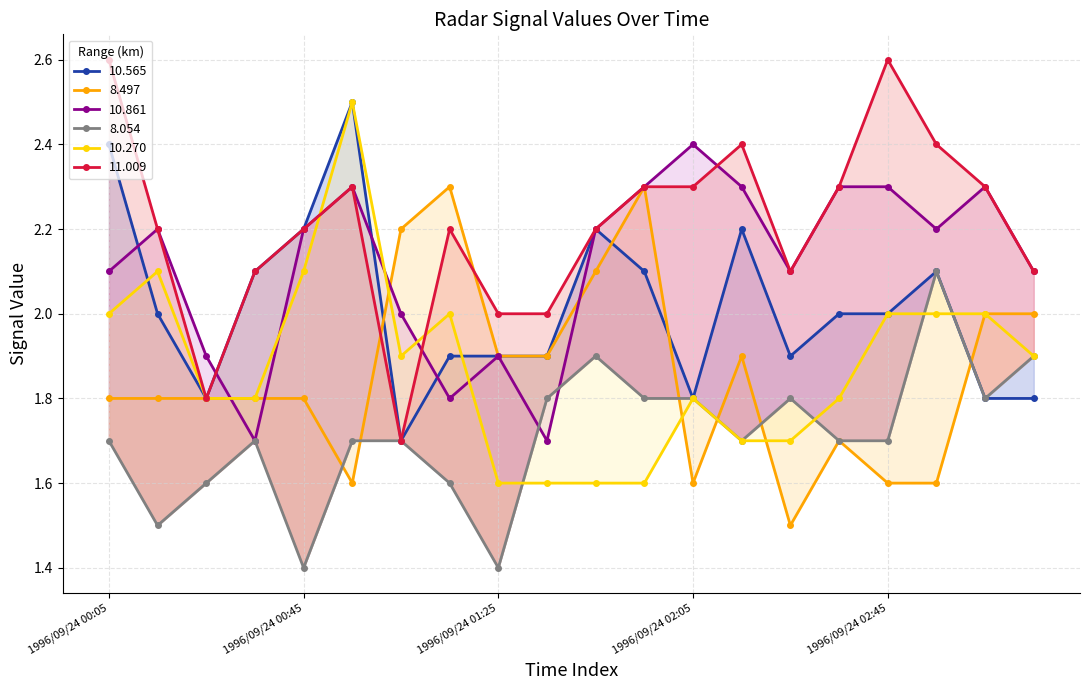

Does the chart display data point markers on the line(s)?

Yes